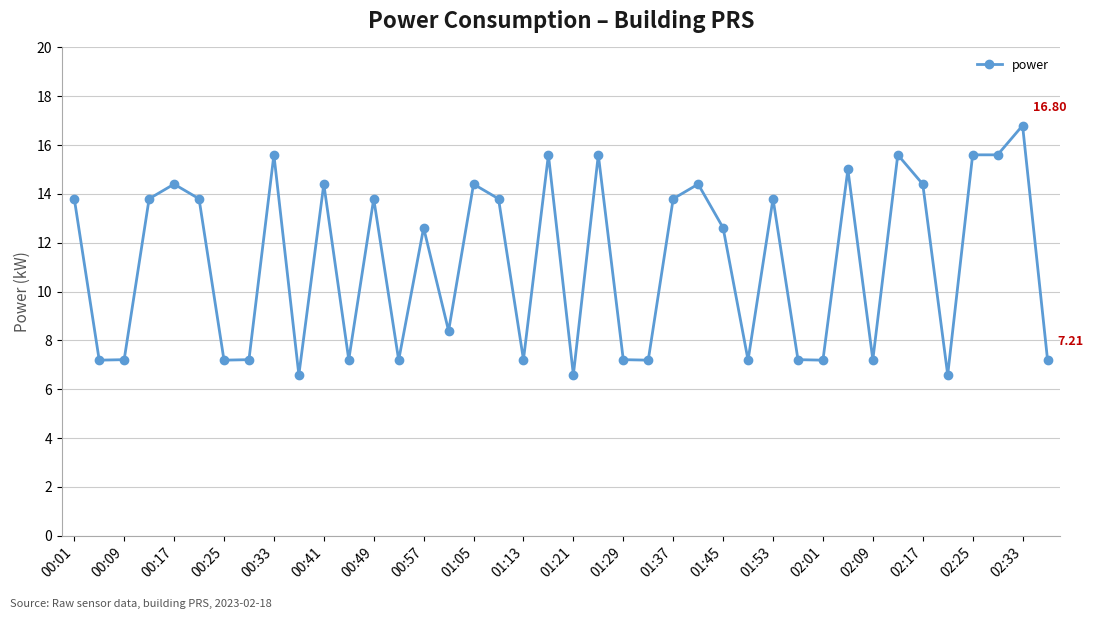

What is the value of the 33rd point from the left?

7.2